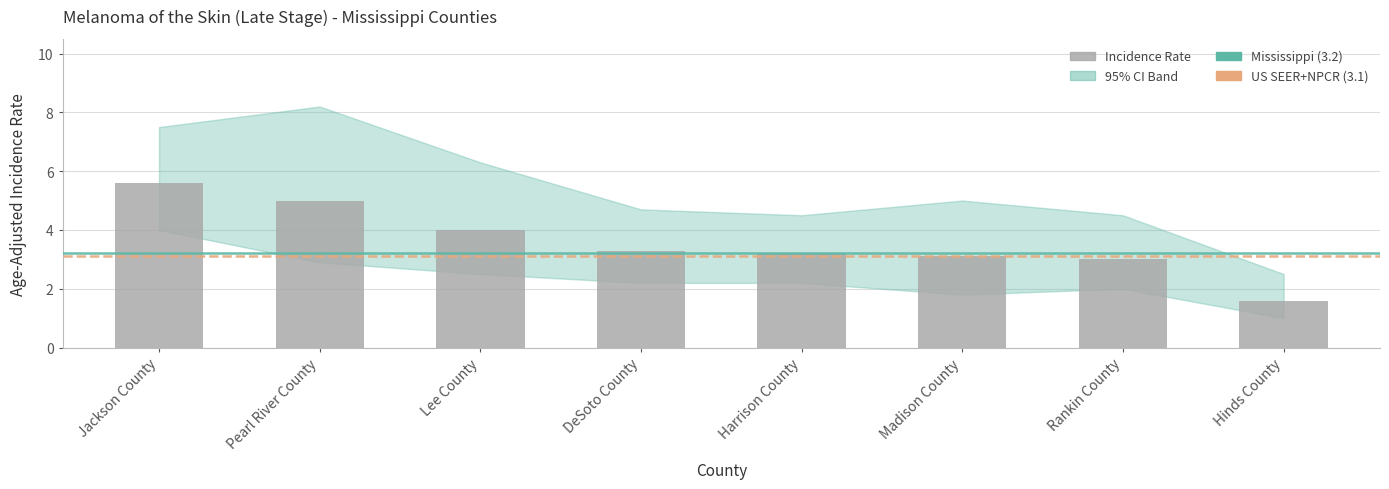

Reading right to left, transcribe all the data shown in this chart.

1.6	3.0	3.1	3.2	3.3	4.0	5.0	5.6